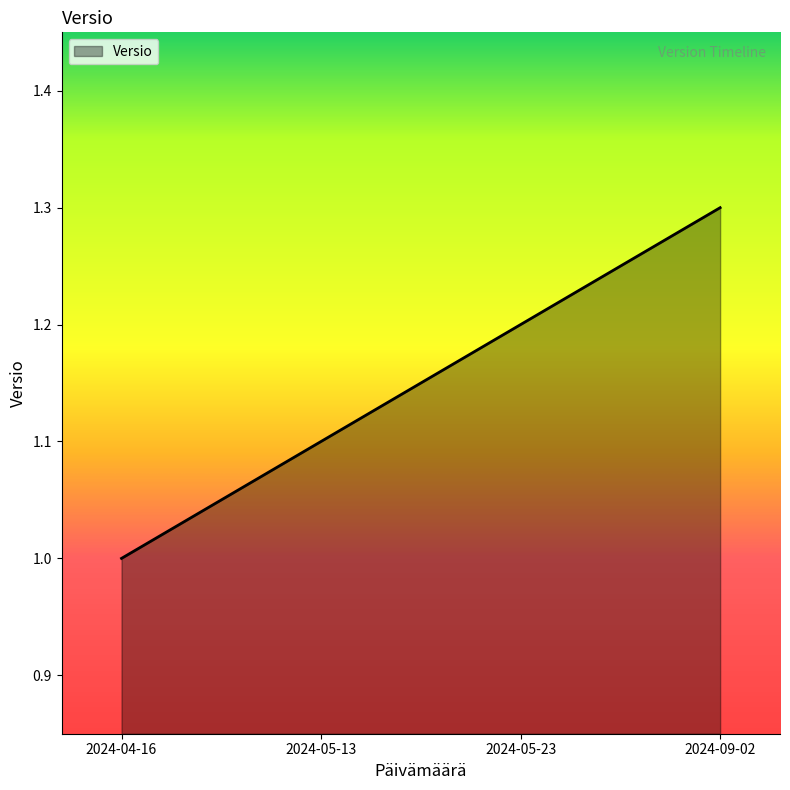

Reading left to right, extract all data points from this chart.

2024-04-16=1.0	2024-05-13=1.1	2024-05-23=1.2	2024-09-02=1.3